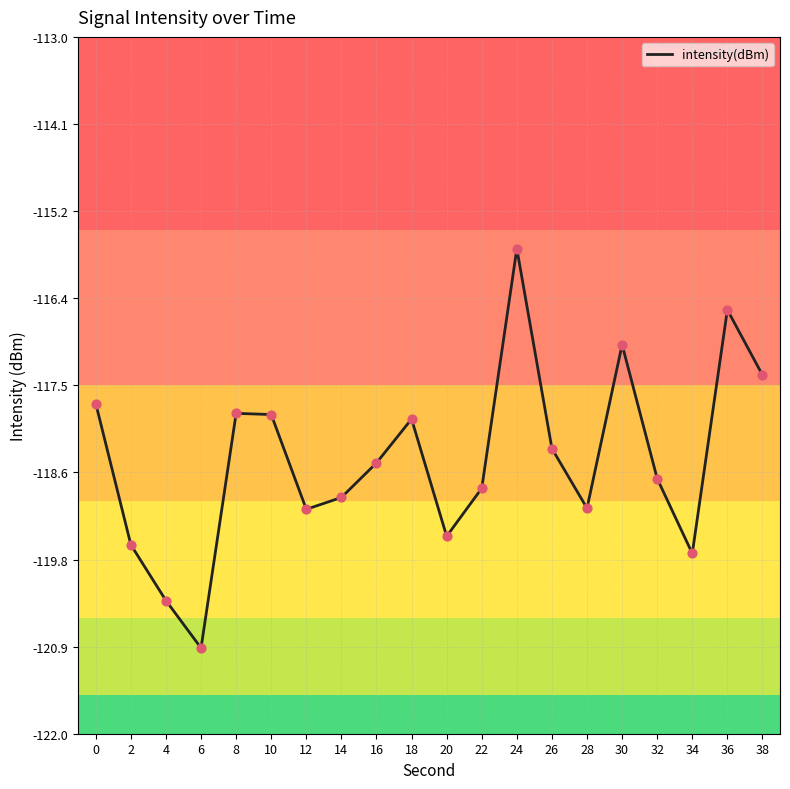

What is the change in value from 14 to 18?

+1.0